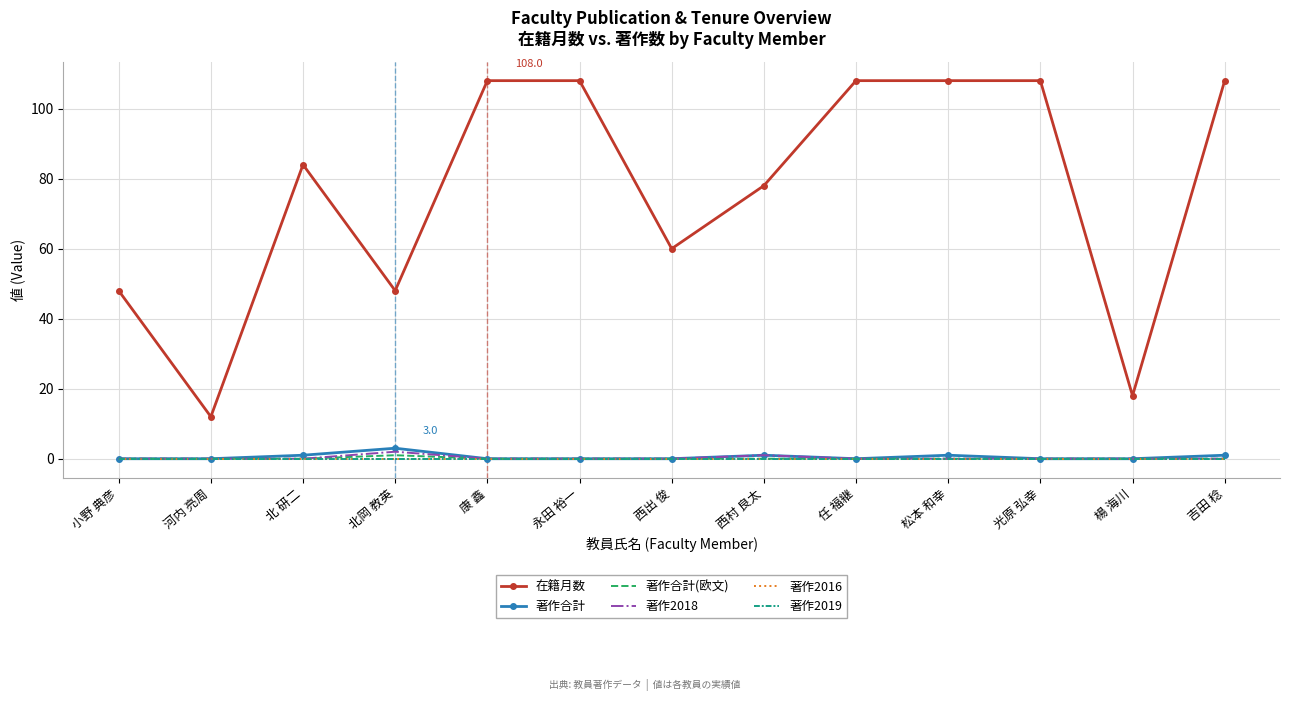

True or false: 著作2018 and 著作合計 cross at least once.

False